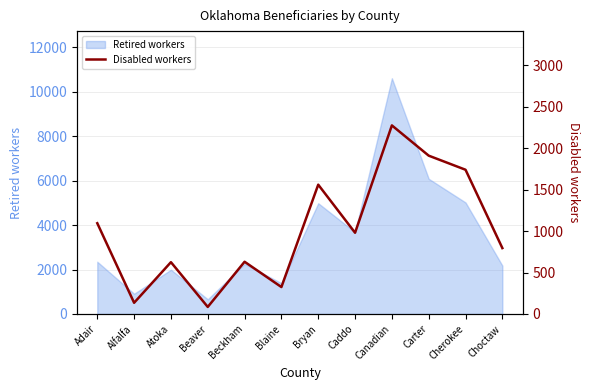

Which label corresponds to the largest value in the chart?

Canadian